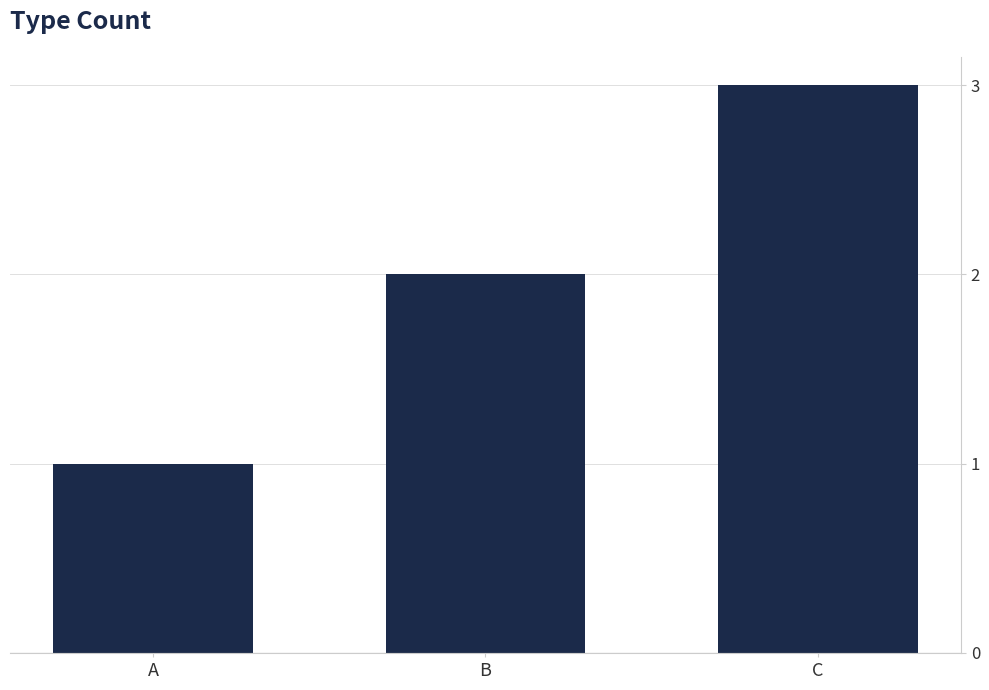

What is the difference between the maximum and second lowest values?

1